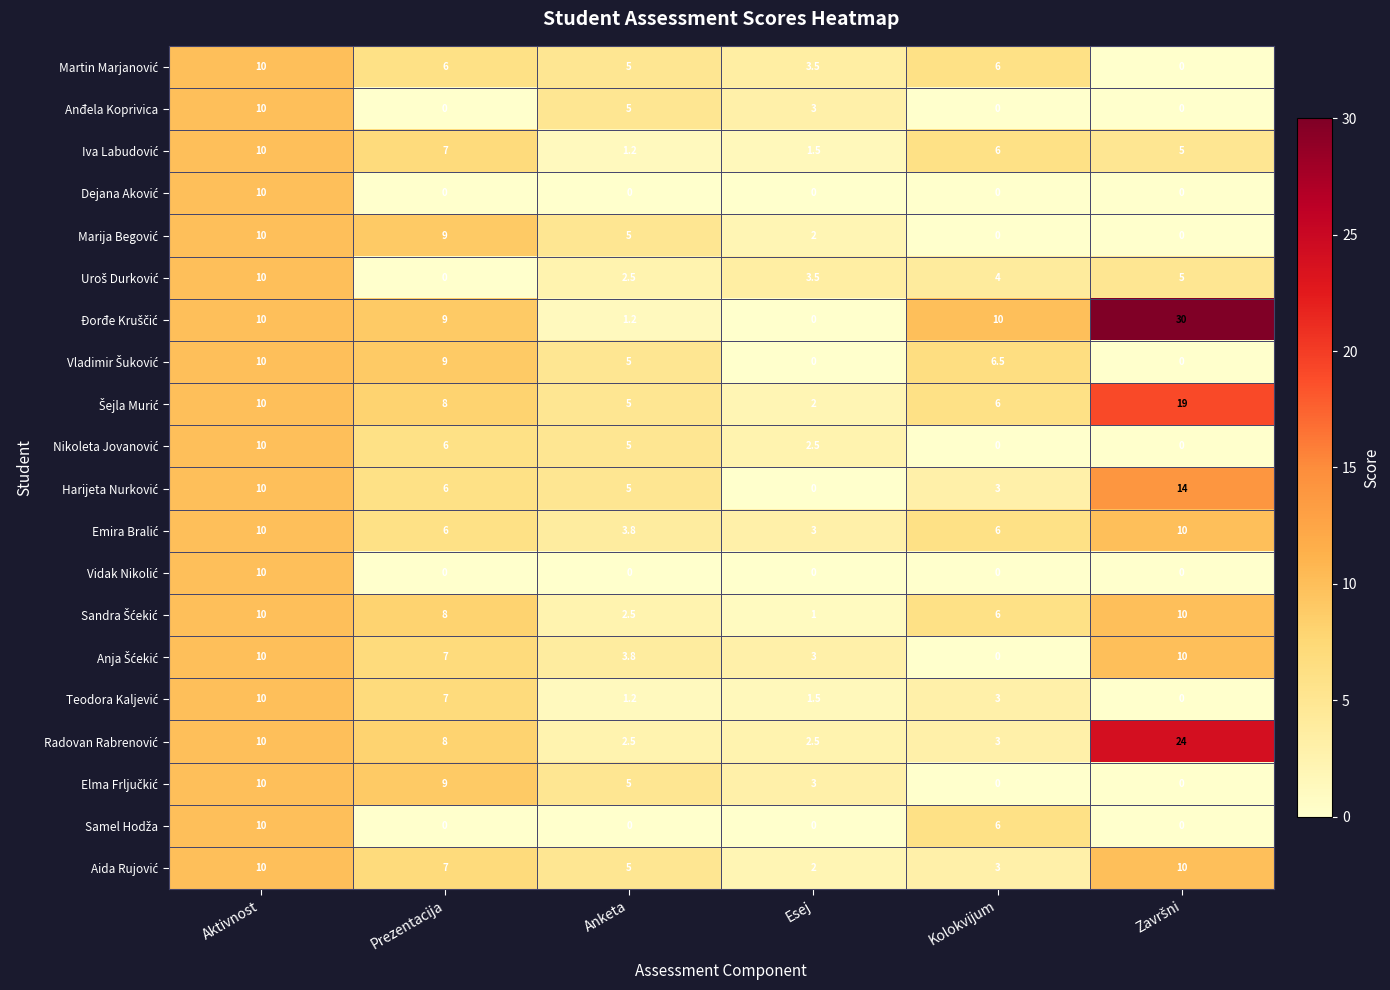

What is the difference between the highest and lowest values at Prezentacija?

9.0